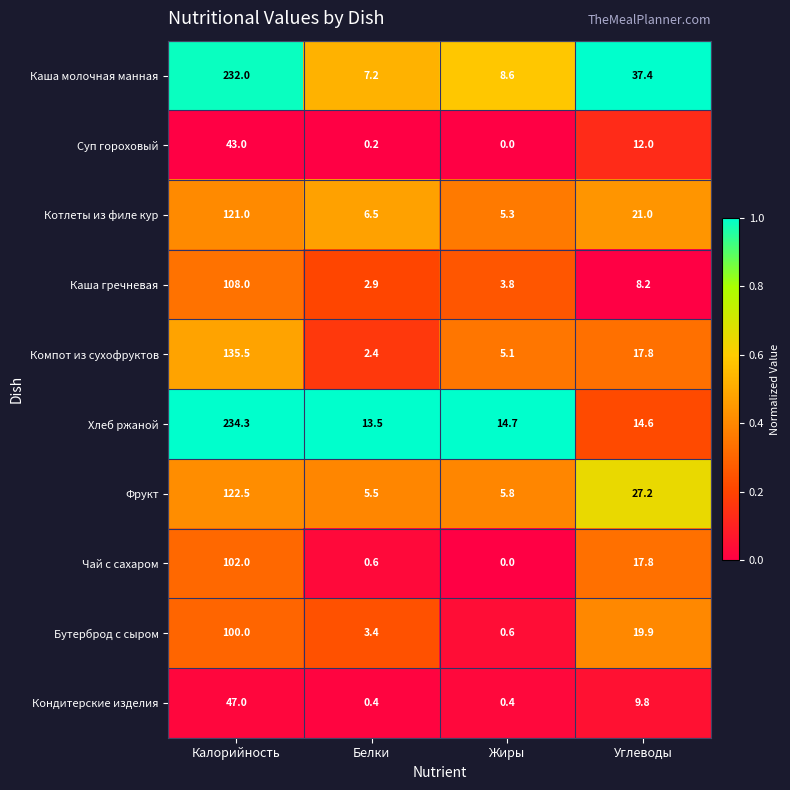

What is the total value across all series at Калорийность?

1245.3